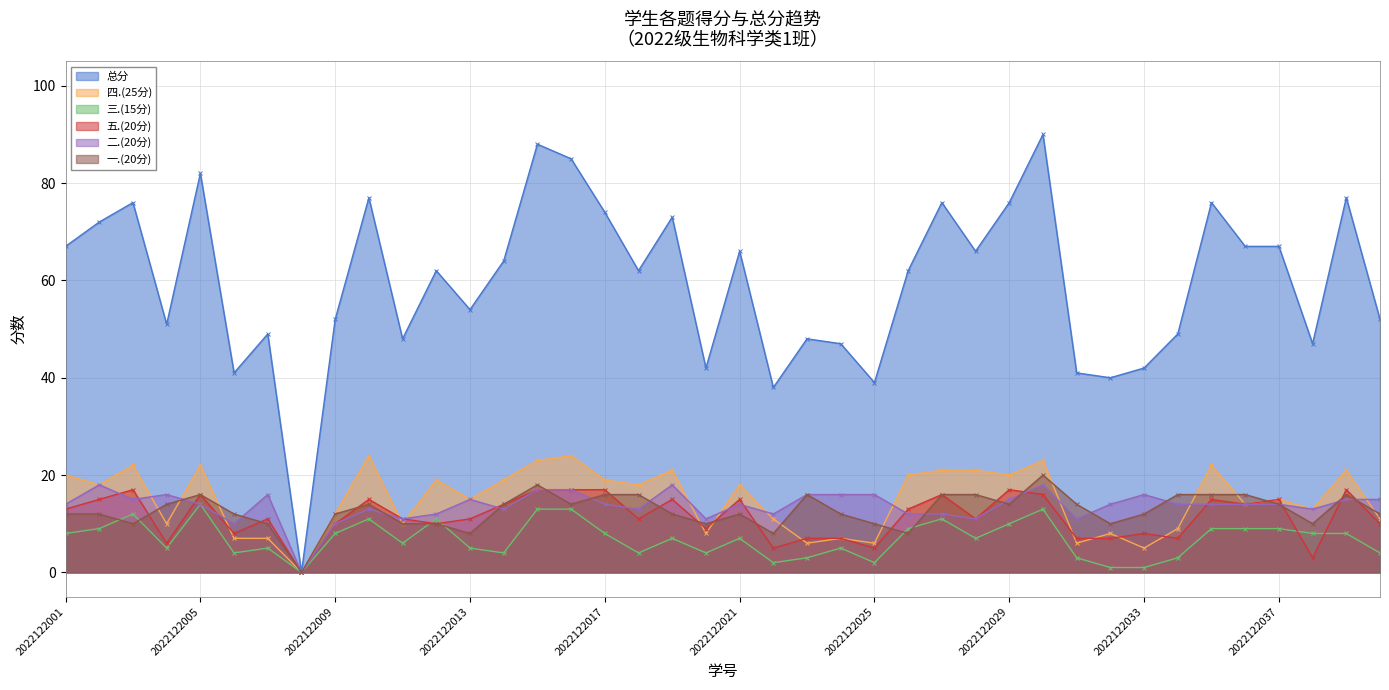

Which series has the largest range (max minus min)?

总分